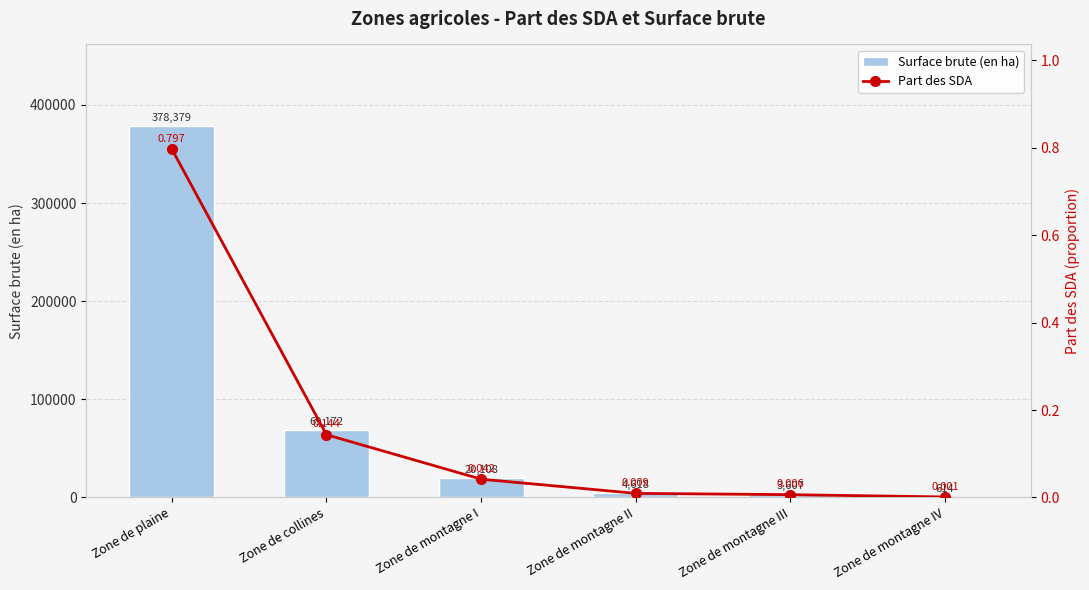

Is it true that Surface brute (en ha) equals 69172.0 at Zone de collines?

True